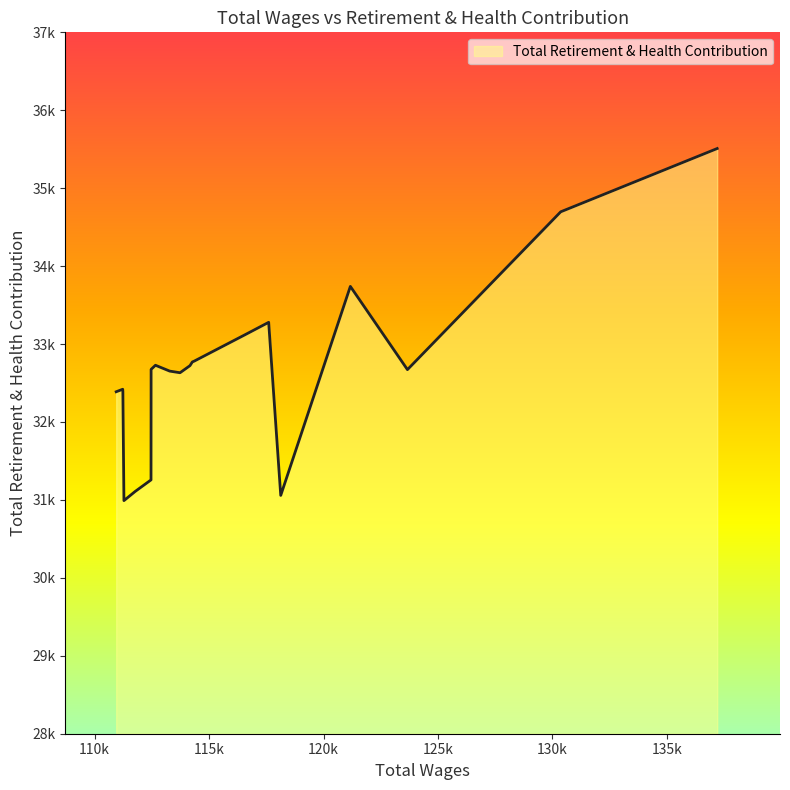

Is this an area chart (filled region under the line)?

Yes